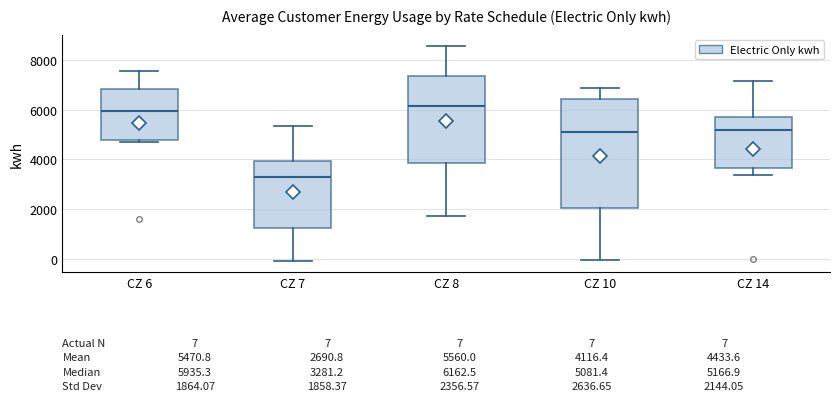

Which box is the tallest, from its lower edge to its upper edge?

CZ 10